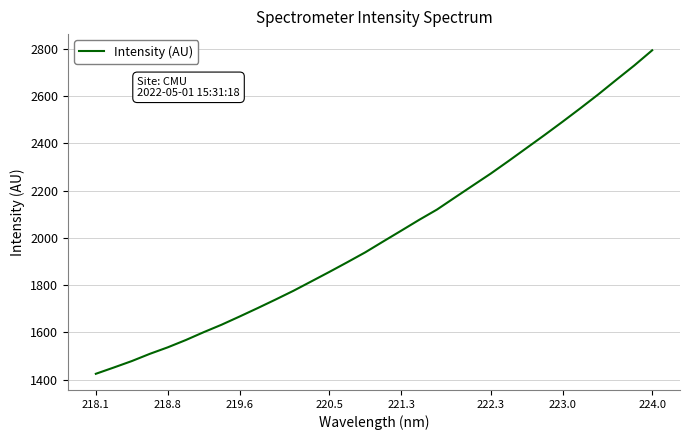

How many series are shown in this chart?

1